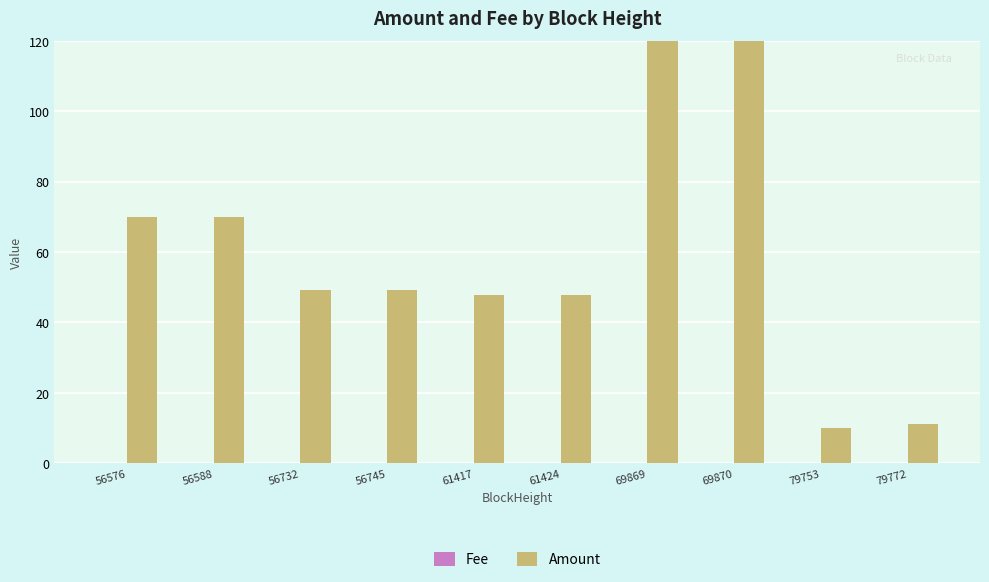

Reading left to right, list all the values displayed in this chart.

Fee: 0.0	0.0	0.0	0.0	0.0	0.0	0.1	0.0	0.1	0.0
Amount: 70.0	70.0	49.2	49.2	47.7	47.7	2075.8	2075.9	9.9	11.0